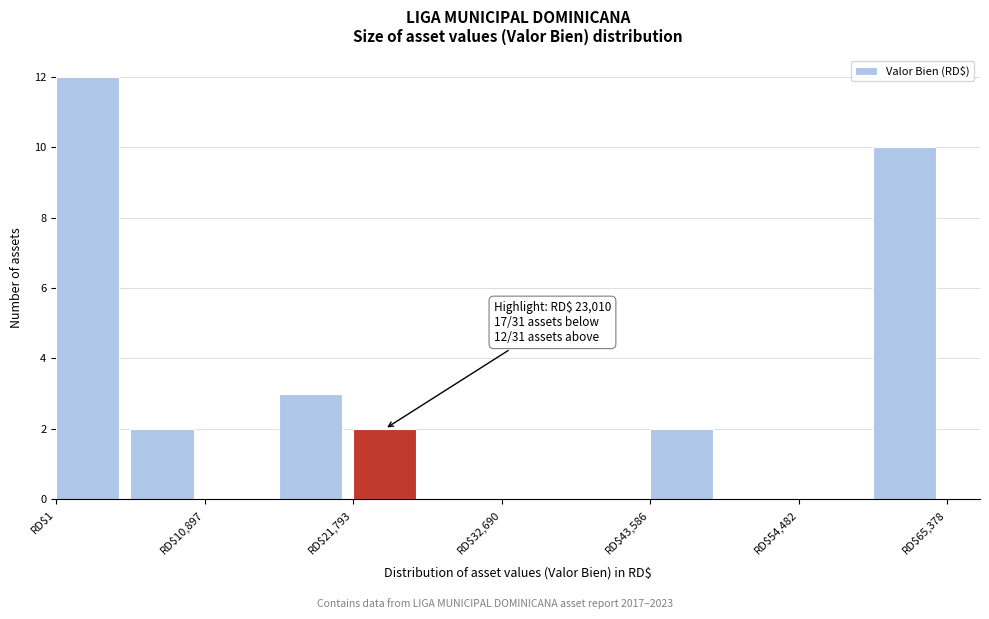

Around what value on the x-axis is the tallest bar? Give the approximate position of its centre, as read against the axis.

2000